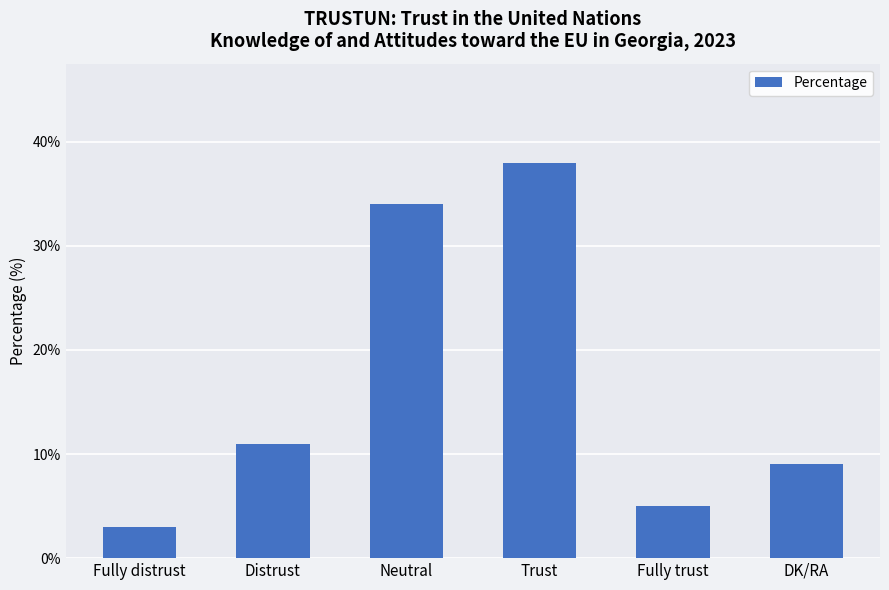

Rank the categories by value from highest to lowest.

Trust, Neutral, Distrust, DK/RA, Fully trust, Fully distrust